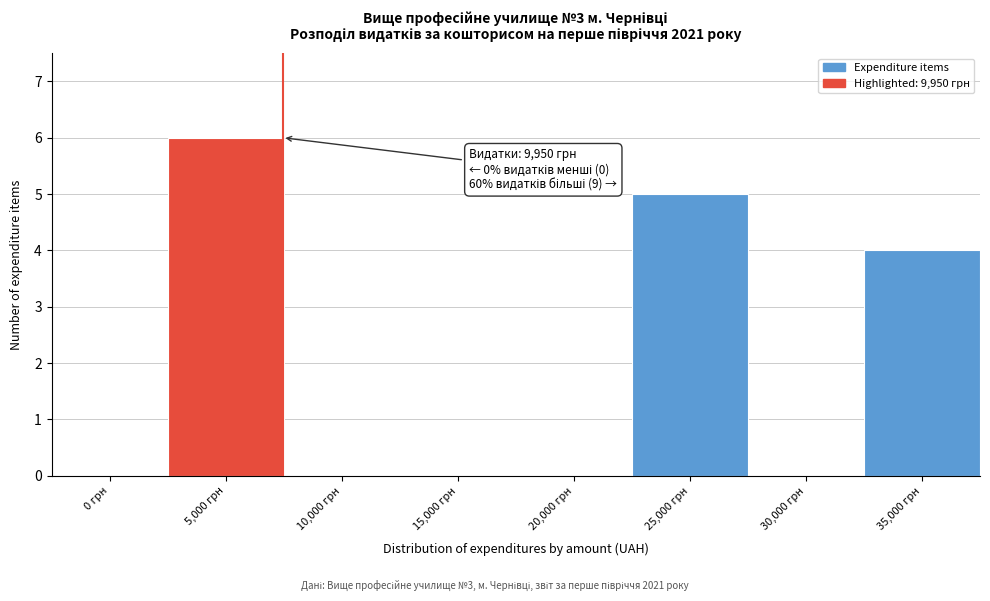

Reading left to right, extract all data points from this chart.

0 грн=0	5,000 грн=6	10,000 грн=0	15,000 грн=0	20,000 грн=0	25,000 грн=5	30,000 грн=0	35,000 грн=4